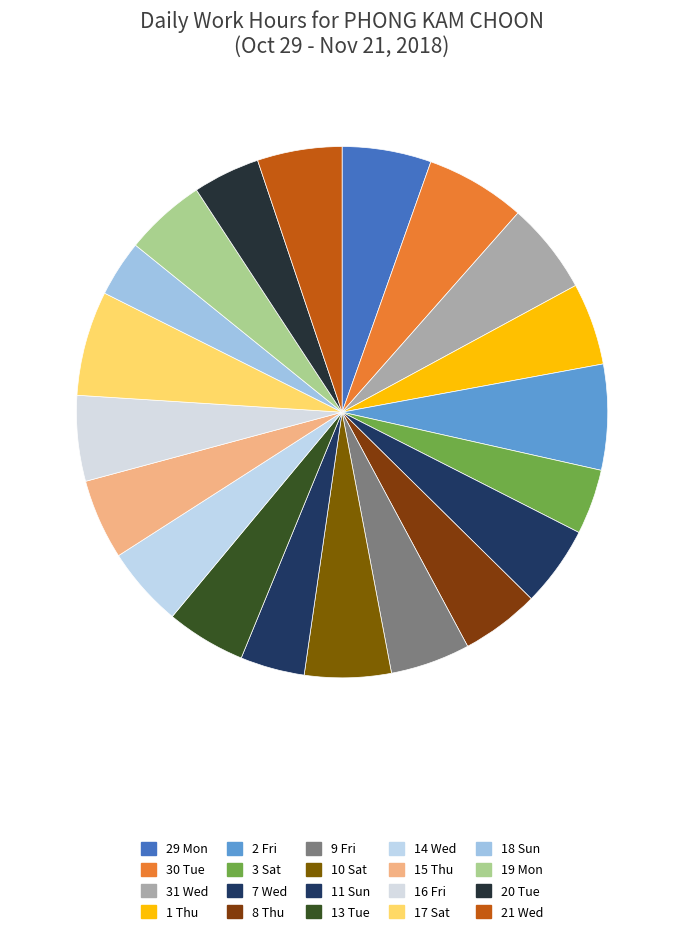

How many slices are in this pie chart?

20